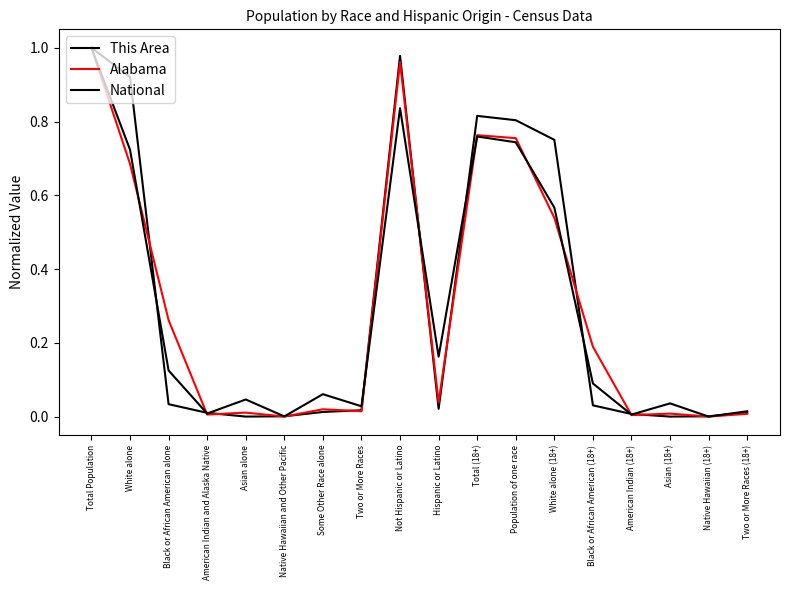

At which category does the chart reach its peak across all series?

Total Population